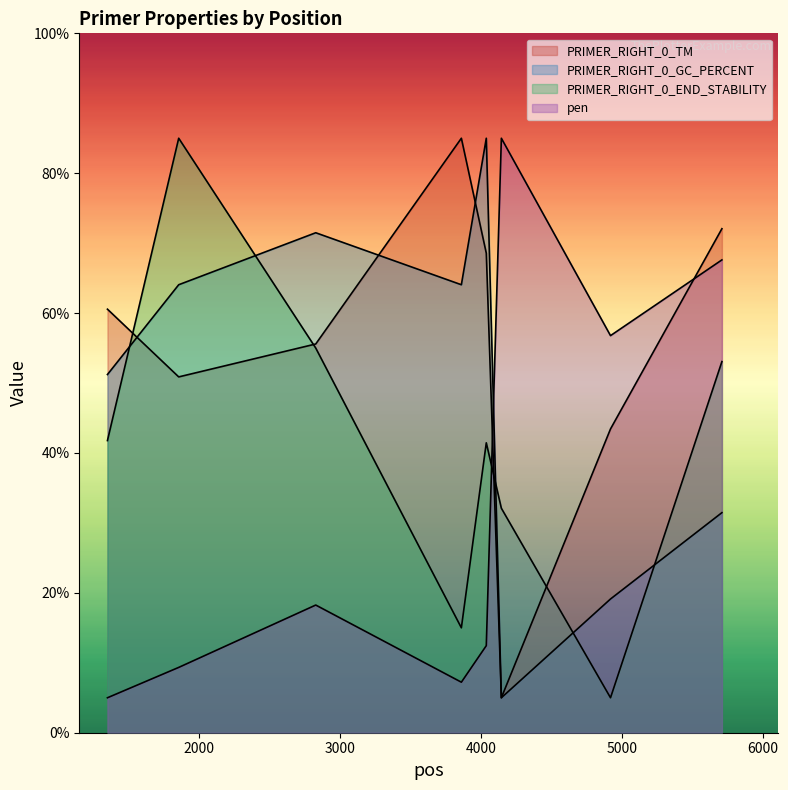

What is the maximum value shown in the chart?

85.0